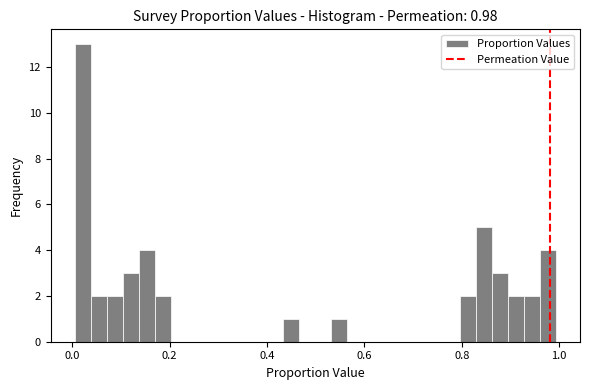

Read against the x-axis, roughly where is the centre of the tallest bar?

0.02